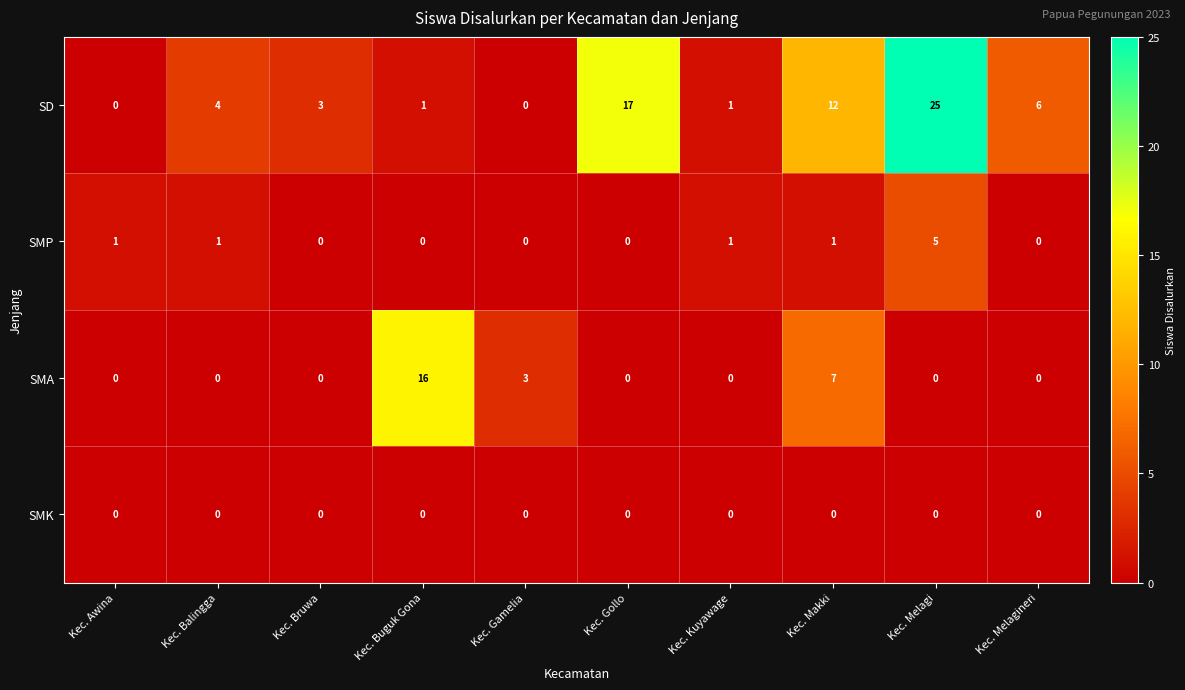

What is the total value across all series at Kec. Gamelia?

3